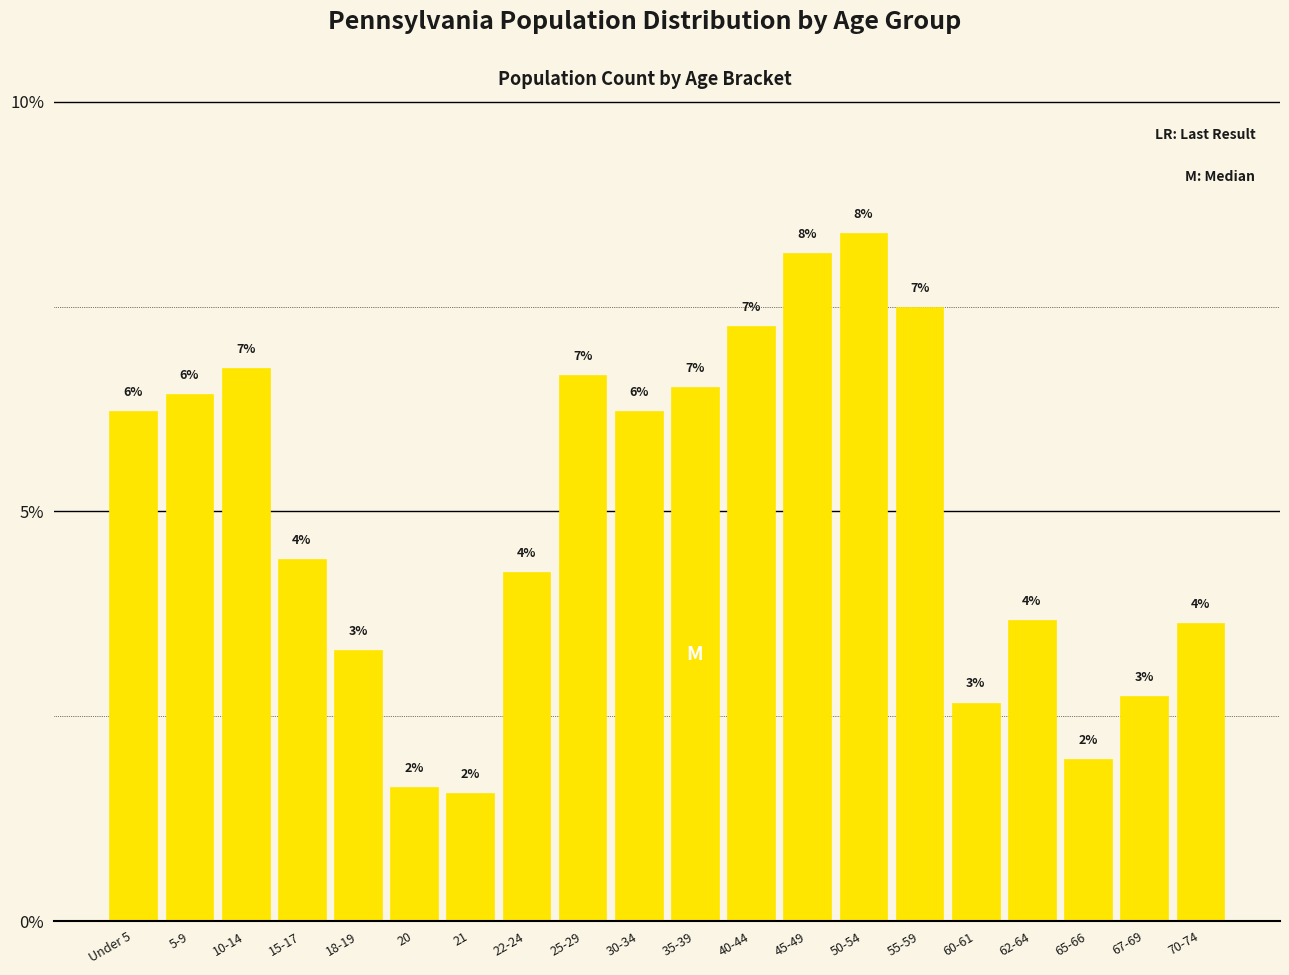

How many bars are there in total?

20